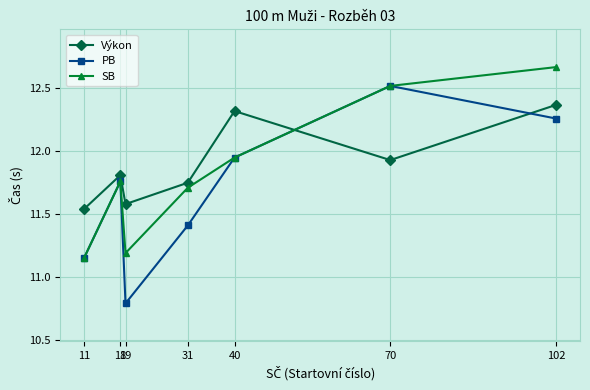

True or false: Výkon has a value of 2.7 at 102.

False